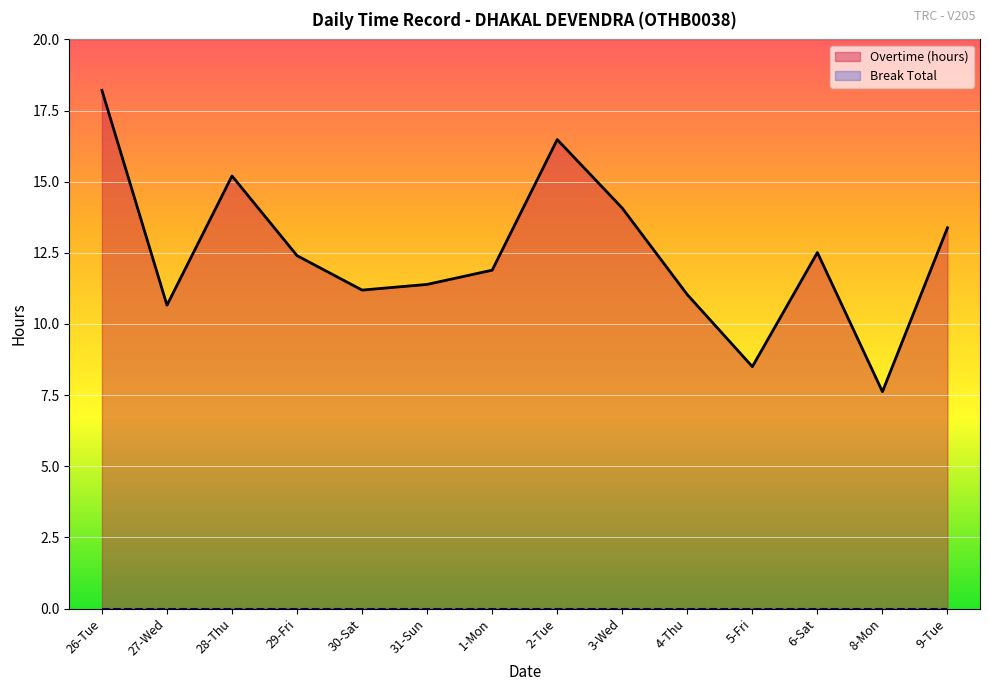

Reading right to left, what are all the values shown in this chart?

9-Tue=13.4	8-Mon=7.6	6-Sat=12.5	5-Fri=8.5	4-Thu=11.0	3-Wed=14.1	2-Tue=16.5	1-Mon=11.9	31-Sun=11.4	30-Sat=11.2	29-Fri=12.4	28-Thu=15.2	27-Wed=10.7	26-Tue=18.2